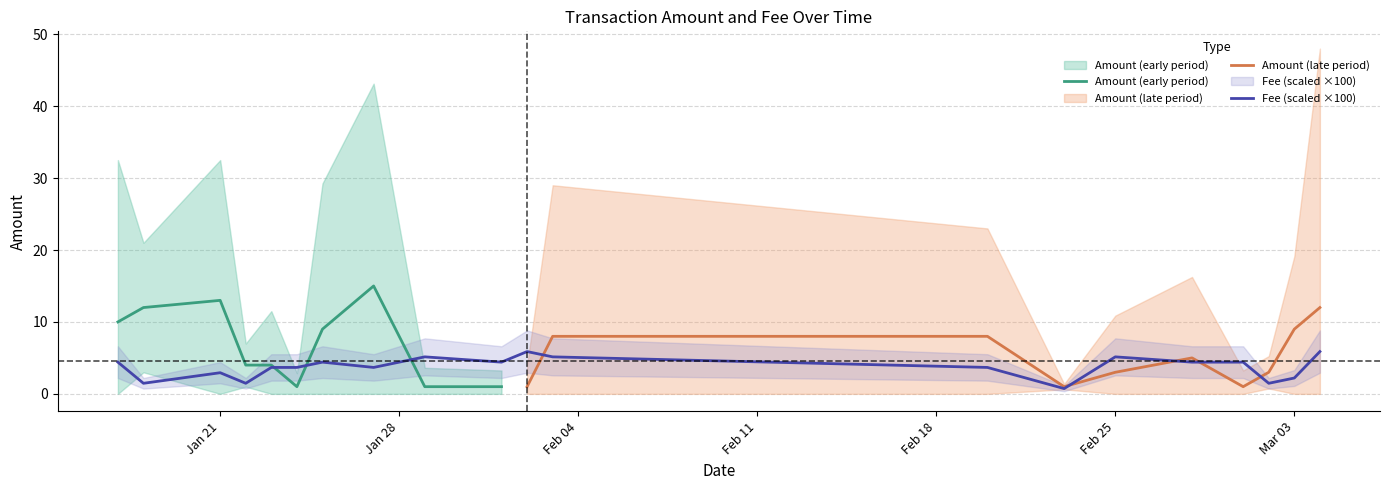

What is the label of the 20th point from the right?

2020-01-17